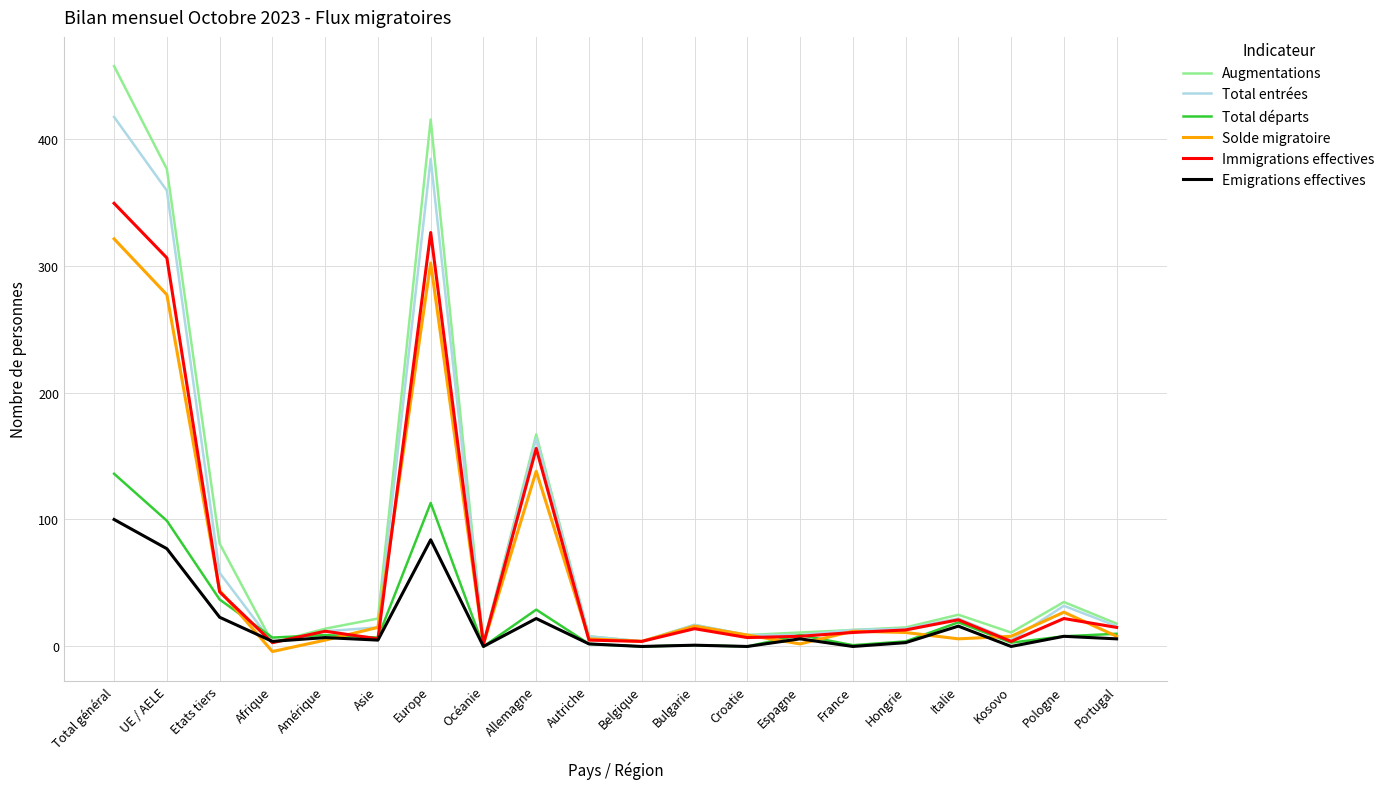

At which label is Augmentations closest to 229?

Allemagne